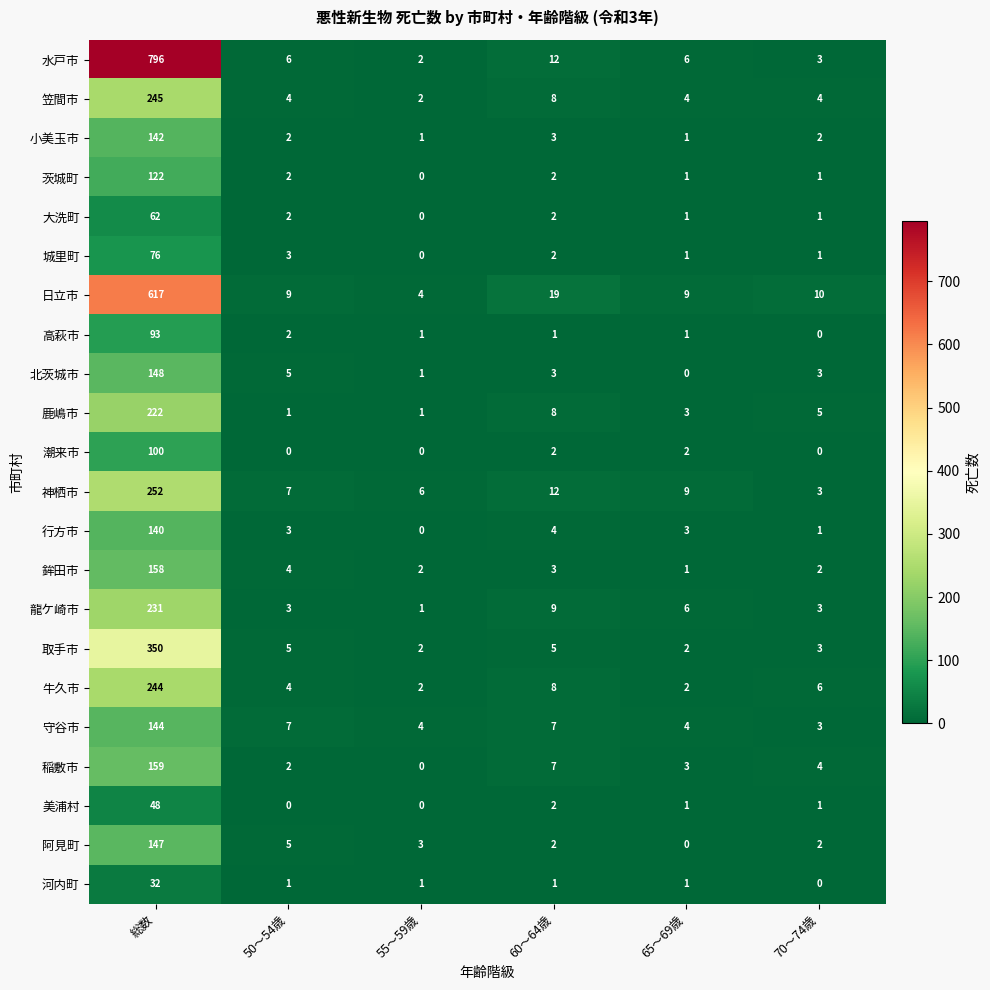

What is the maximum value for 城里町?

76